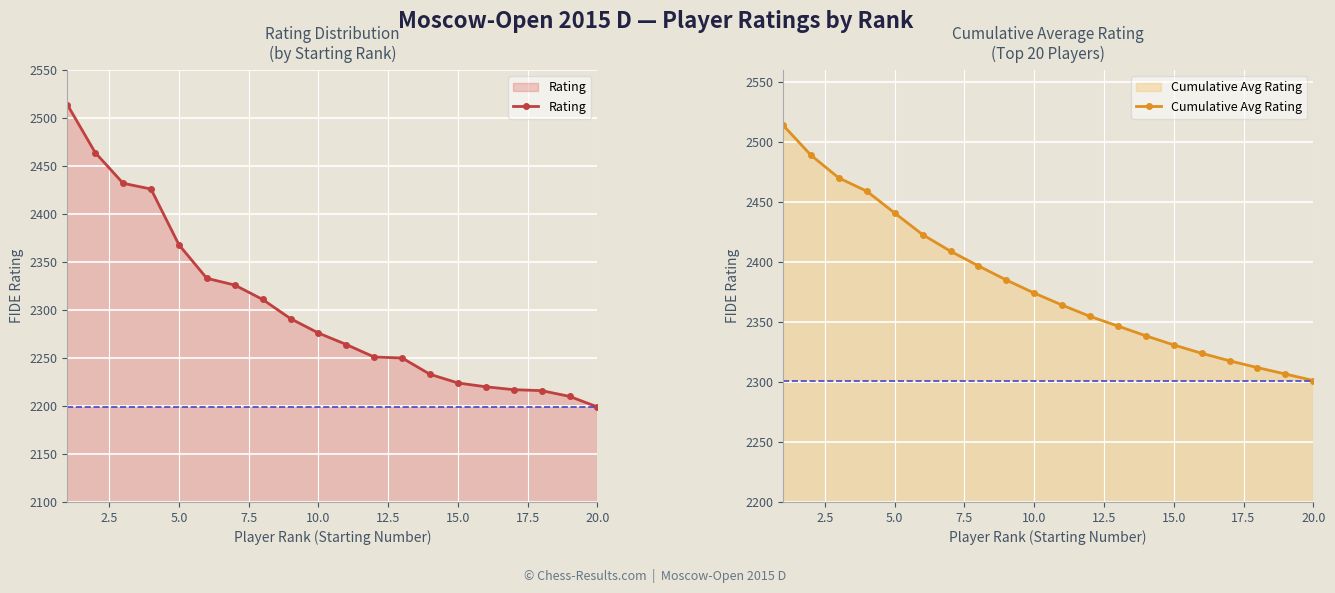

True or false: Rating and Cumulative Avg Rating cross at least once.

False